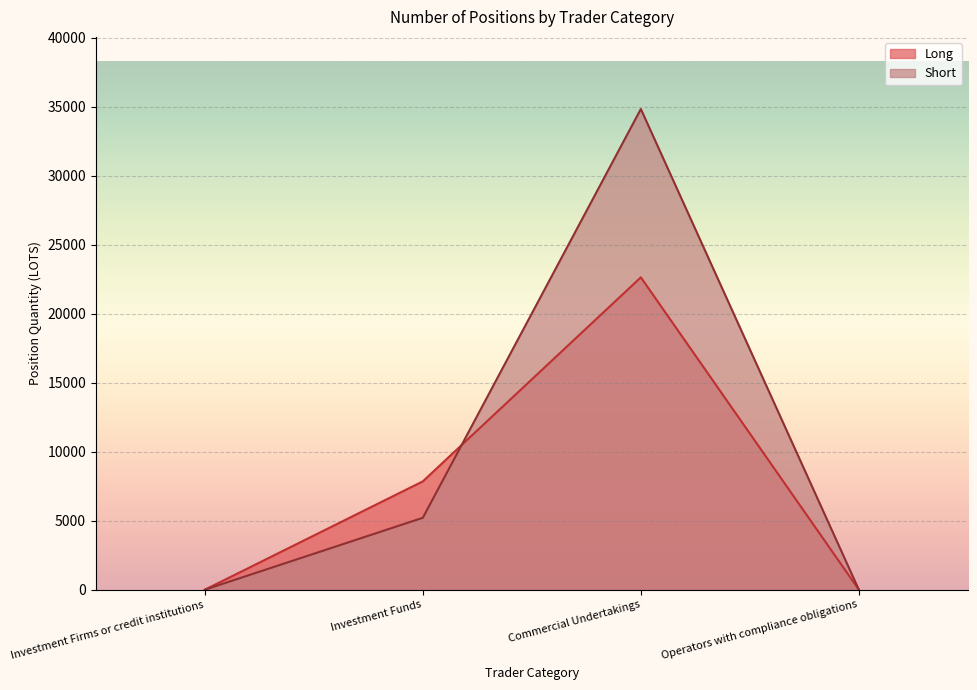

At which category is the sum across all series the highest?

Commercial Undertakings